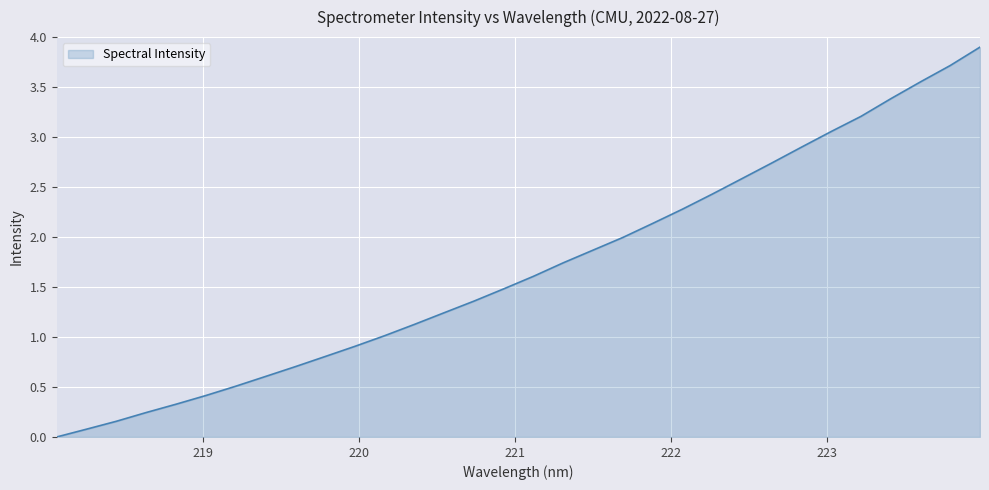

What is the greatest value displayed?

3.9